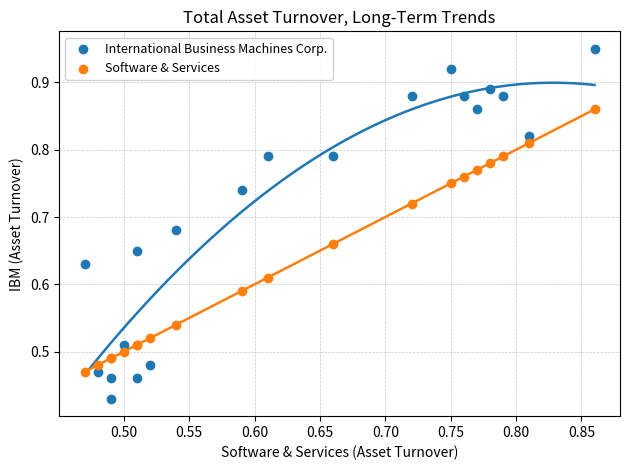

Which series contains the highest Y value?

International Business Machines Corp.